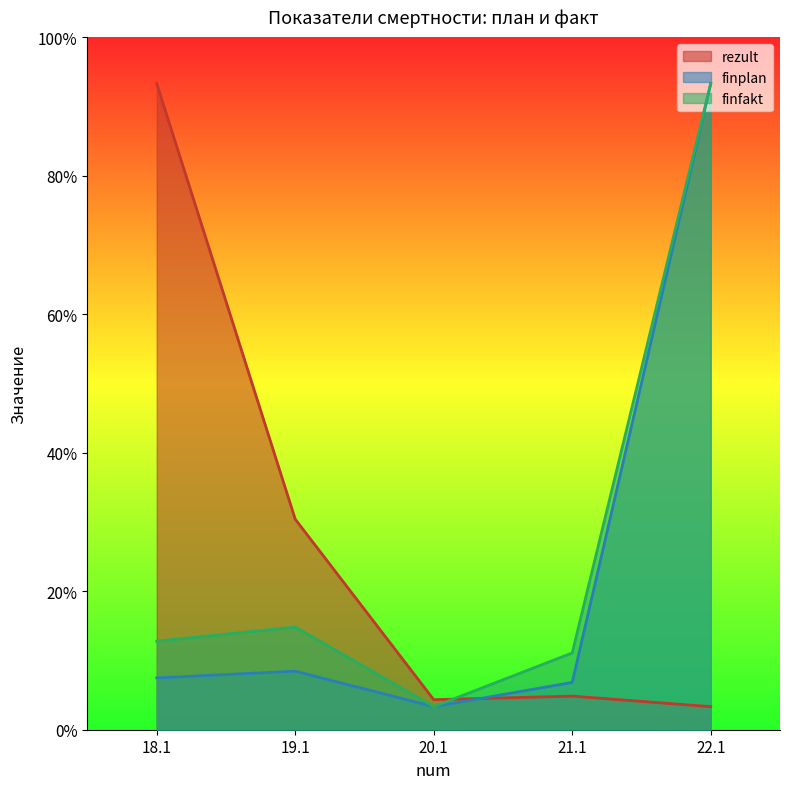

At which category does the chart reach its minimum across all series?

22.1